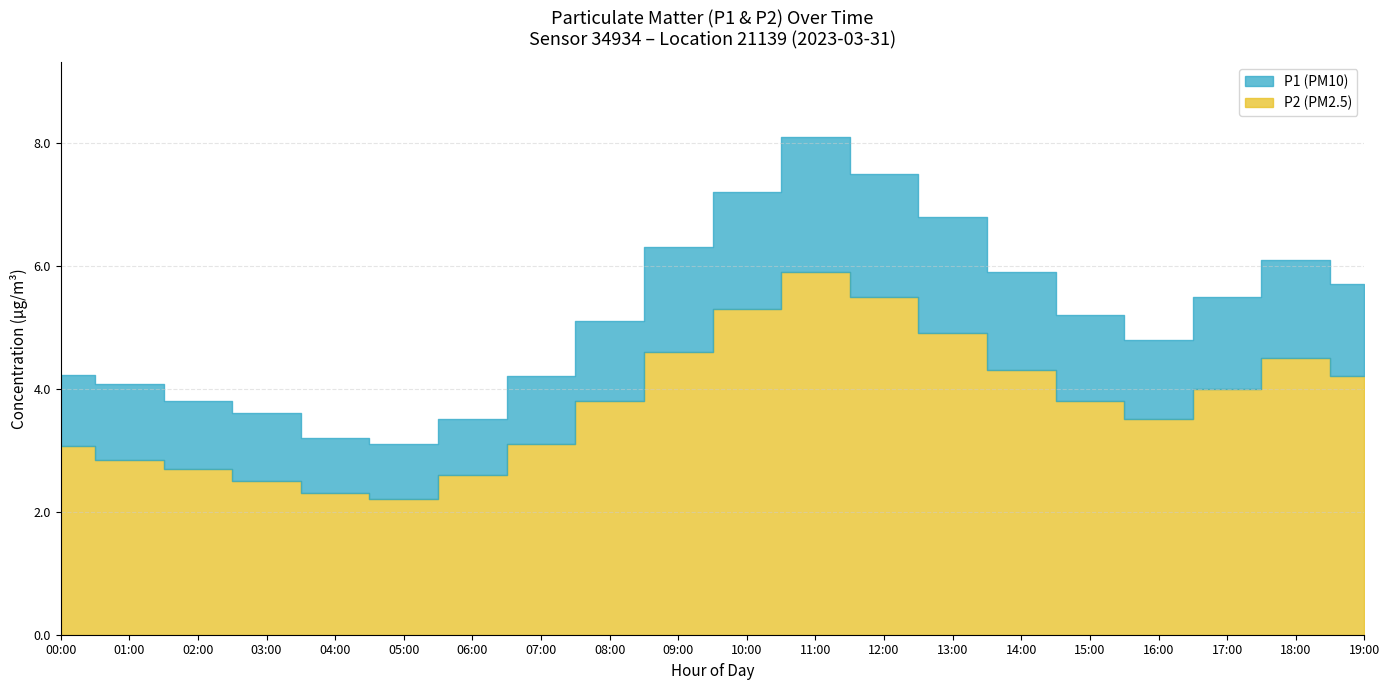

What position from the left is 04:00?

5